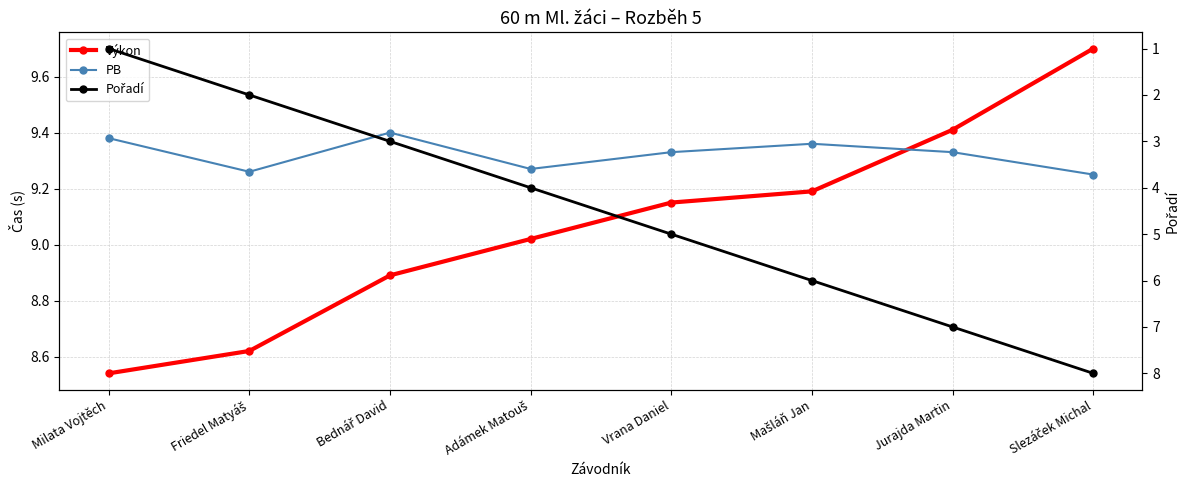

At Mašláň Jan, list the series in order from largest to smallest.

PB, Výkon, Pořadí